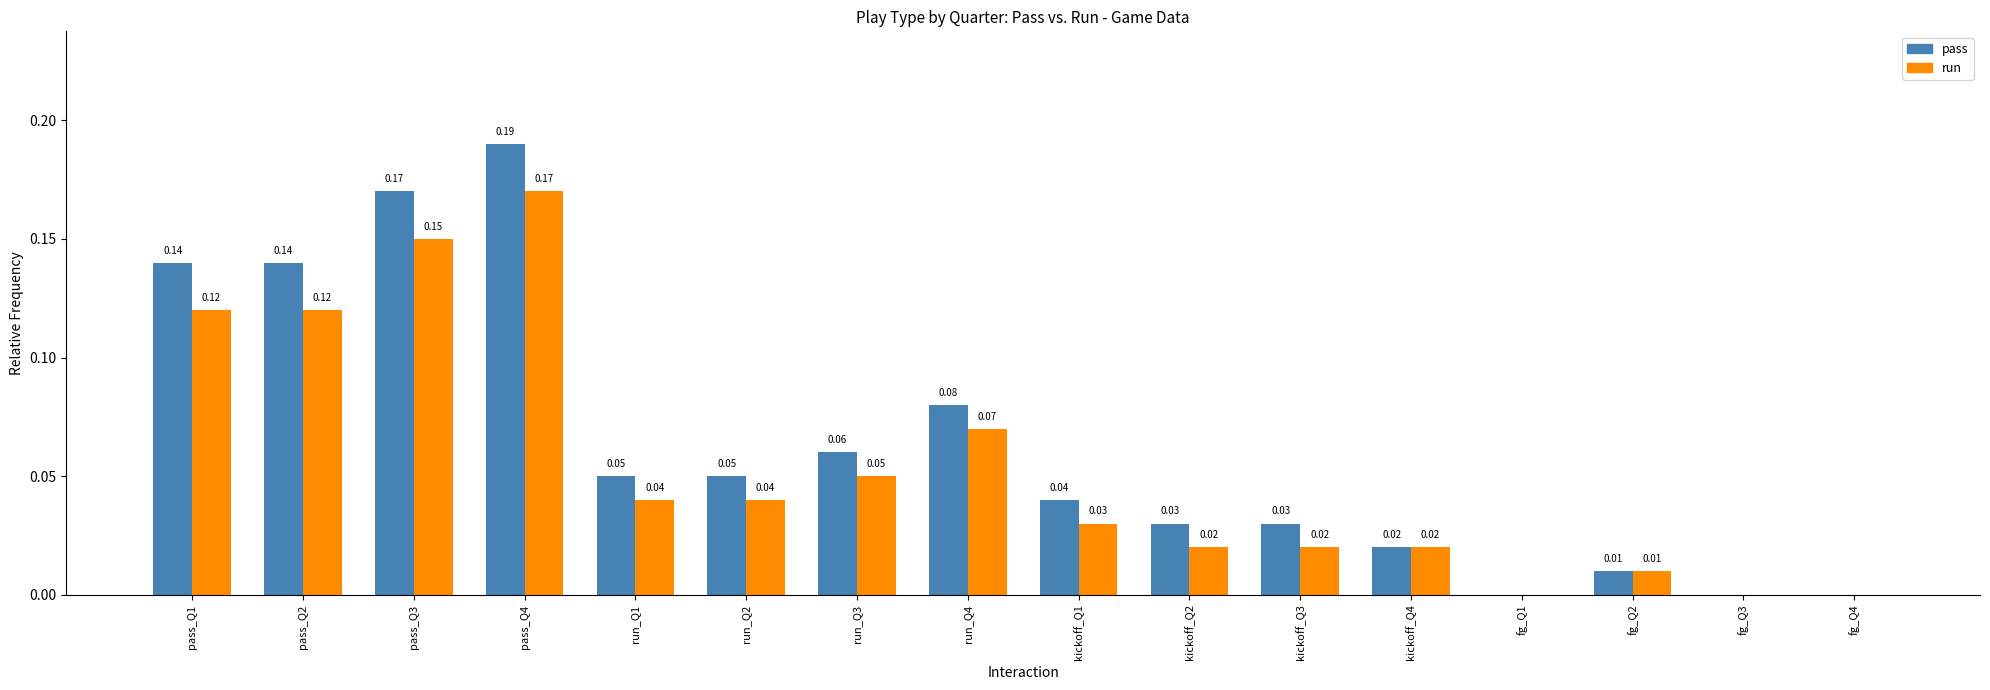

True or false: run has a value of 0.0 at fg_Q2.

True